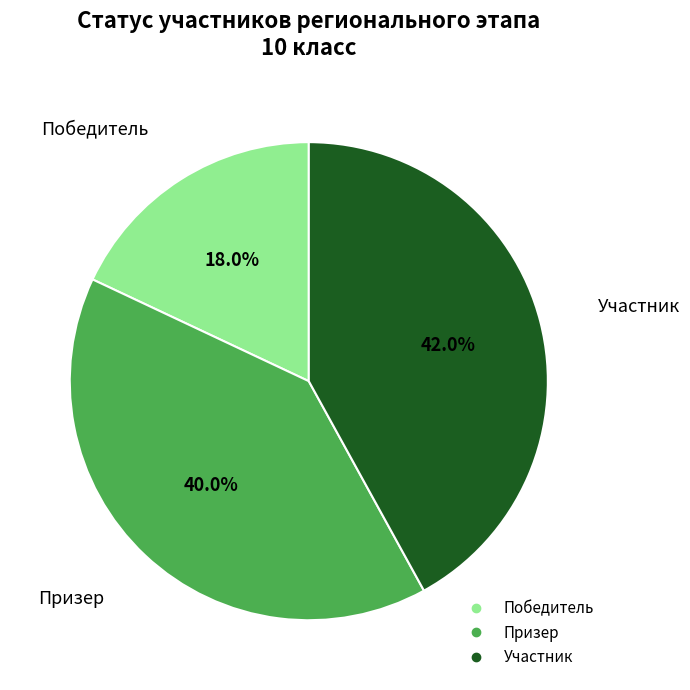

Between Победитель and Участник, which is larger?

Участник